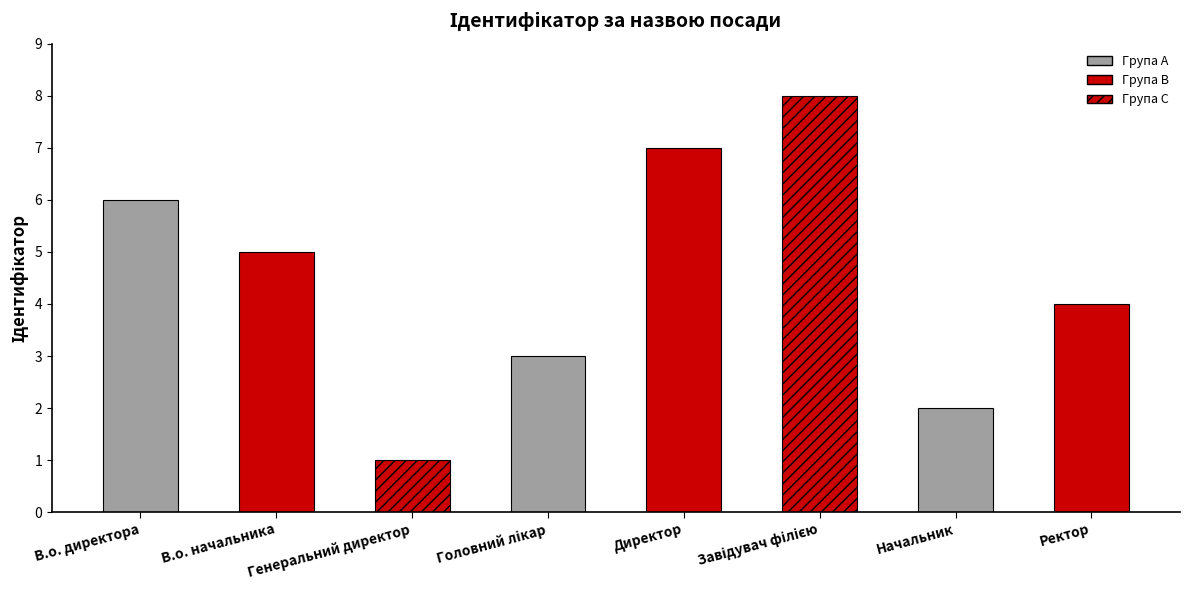

True or false: the data shows 7 at Директор.

True